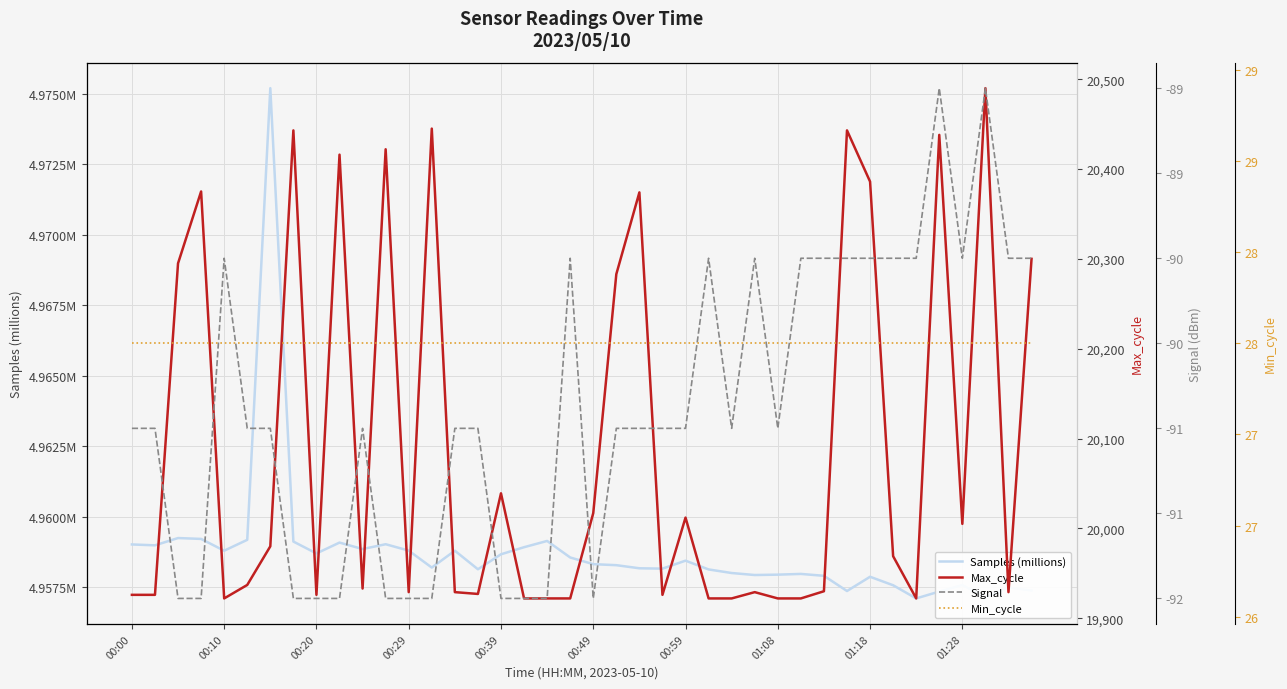

Does the chart display data point markers on the line(s)?

No